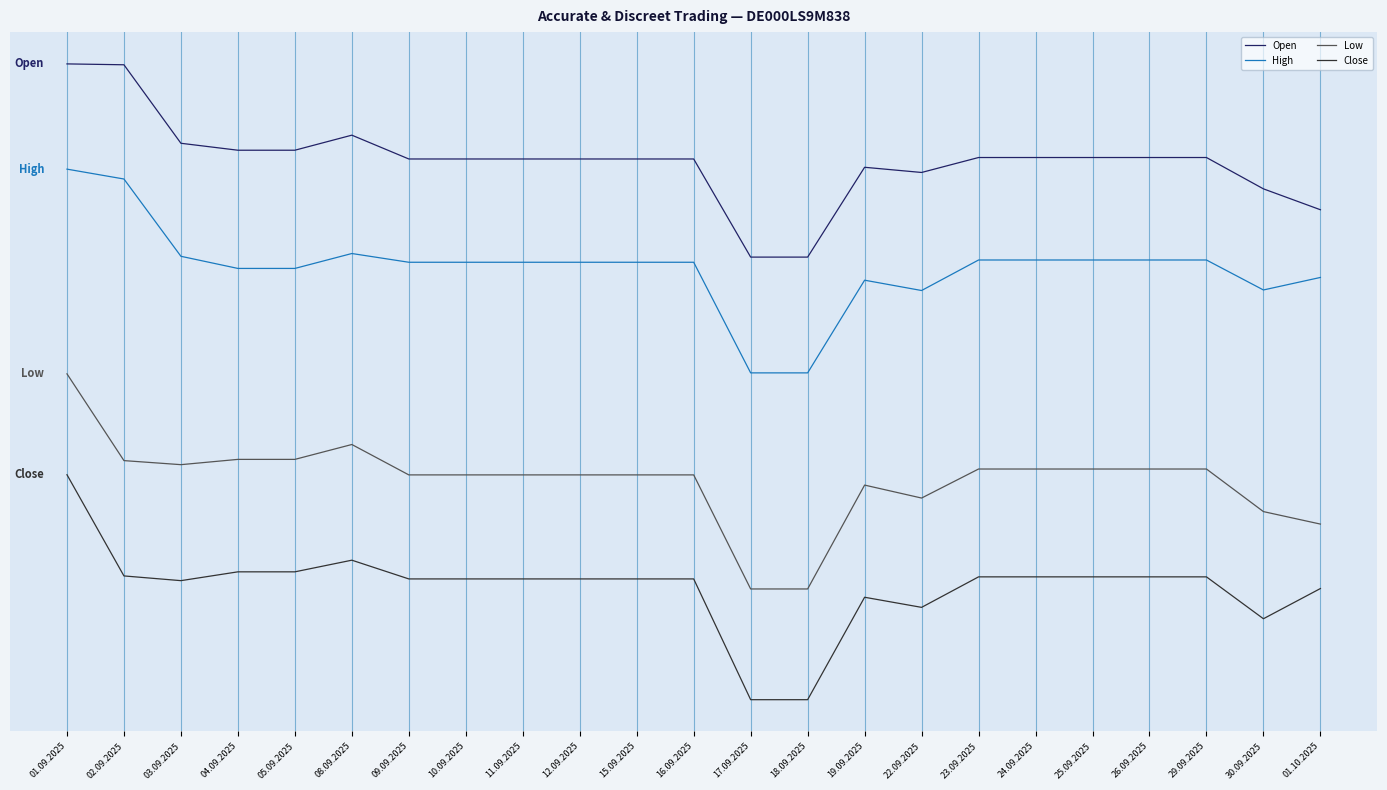

Does the chart display data point markers on the line(s)?

No